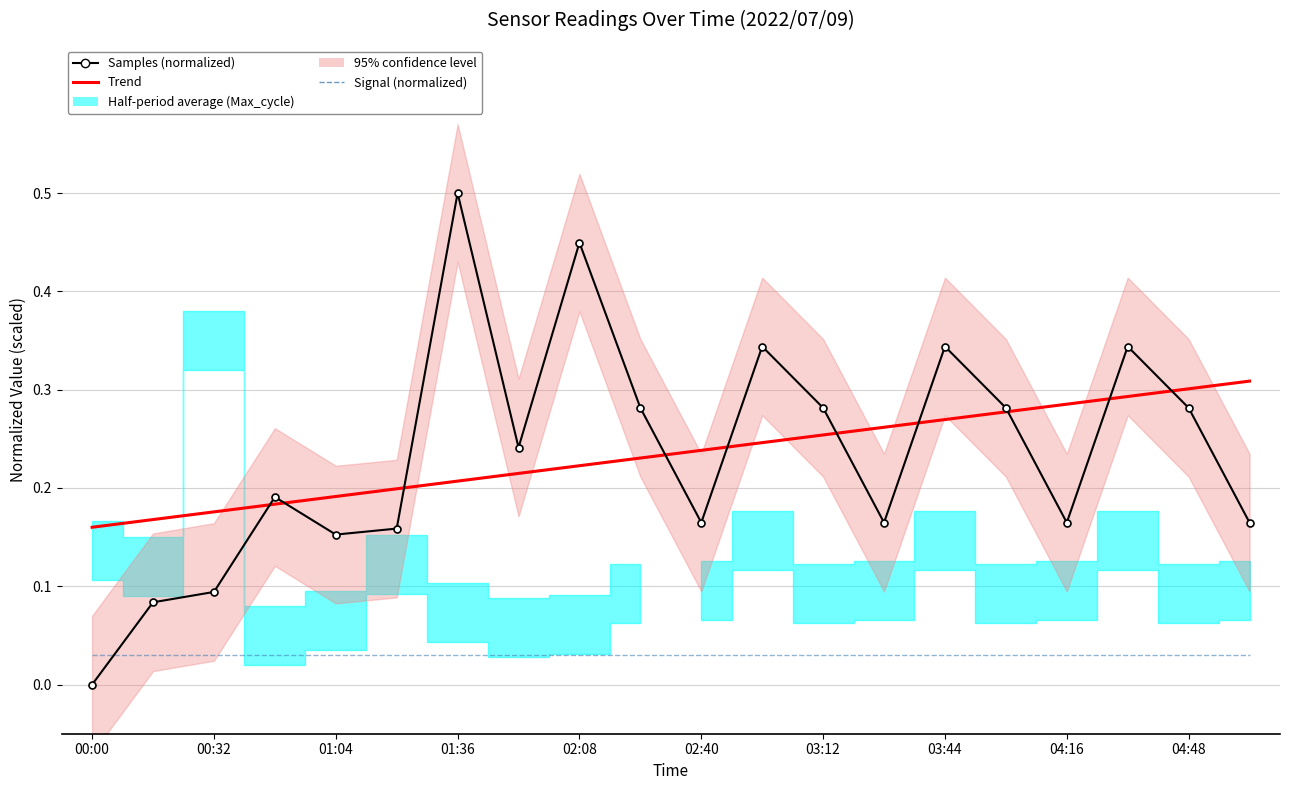

Reading left to right, transcribe all the data shown in this chart.

Trend: 0.2	0.2	0.2	0.2	0.2	0.2	0.2	0.2	0.2	0.2	0.2	0.2	0.3	0.3	0.3	0.3	0.3	0.3	0.3	0.3
Samples (normalized): 0.0	0.1	0.1	0.2	0.2	0.2	0.5	0.2	0.4	0.3	0.2	0.3	0.3	0.2	0.3	0.3	0.2	0.3	0.3	0.2
Signal (normalized): 0.0	0.0	0.0	0.0	0.0	0.0	0.0	0.0	0.0	0.0	0.0	0.0	0.0	0.0	0.0	0.0	0.0	0.0	0.0	0.0